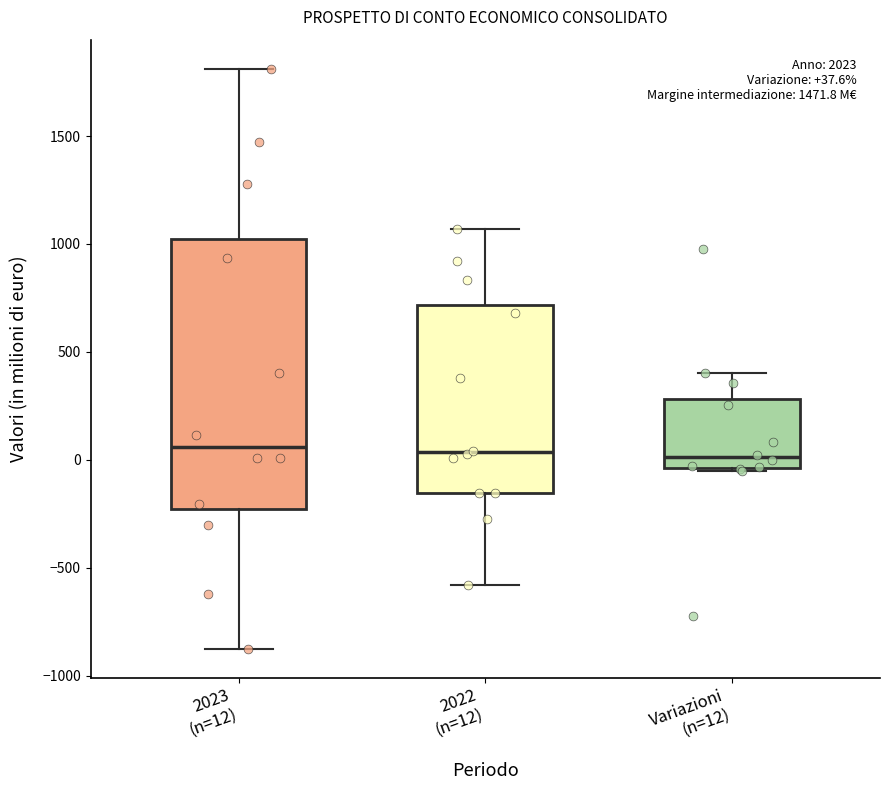

Which box is the tallest, from its lower edge to its upper edge?

2023 (n=12)